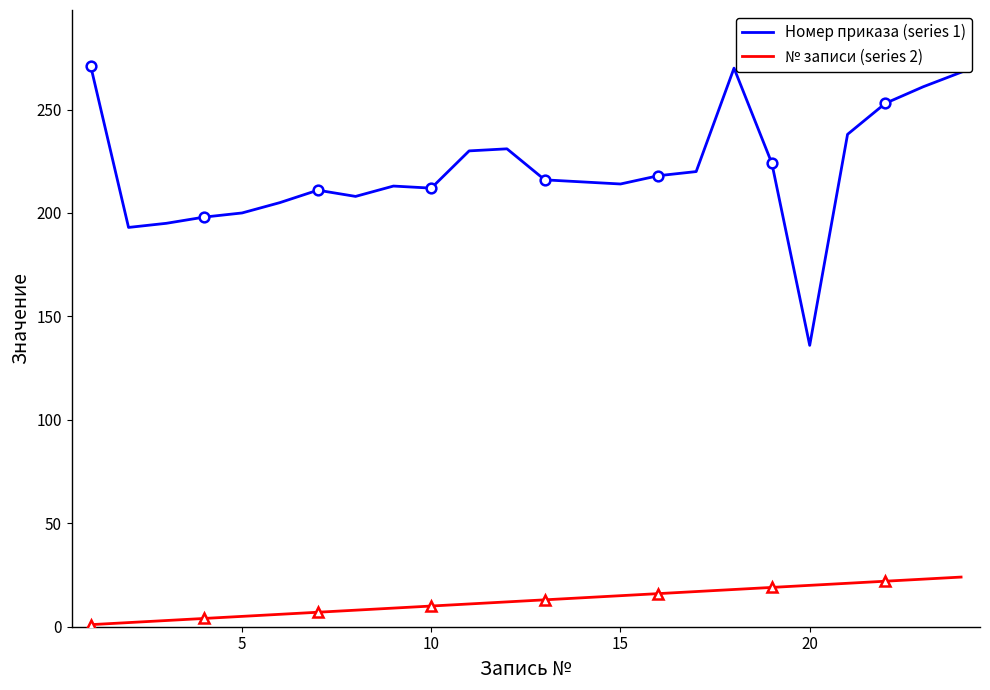

True or false: Номер приказа (series 1) and № записи (series 2) cross at least once.

False